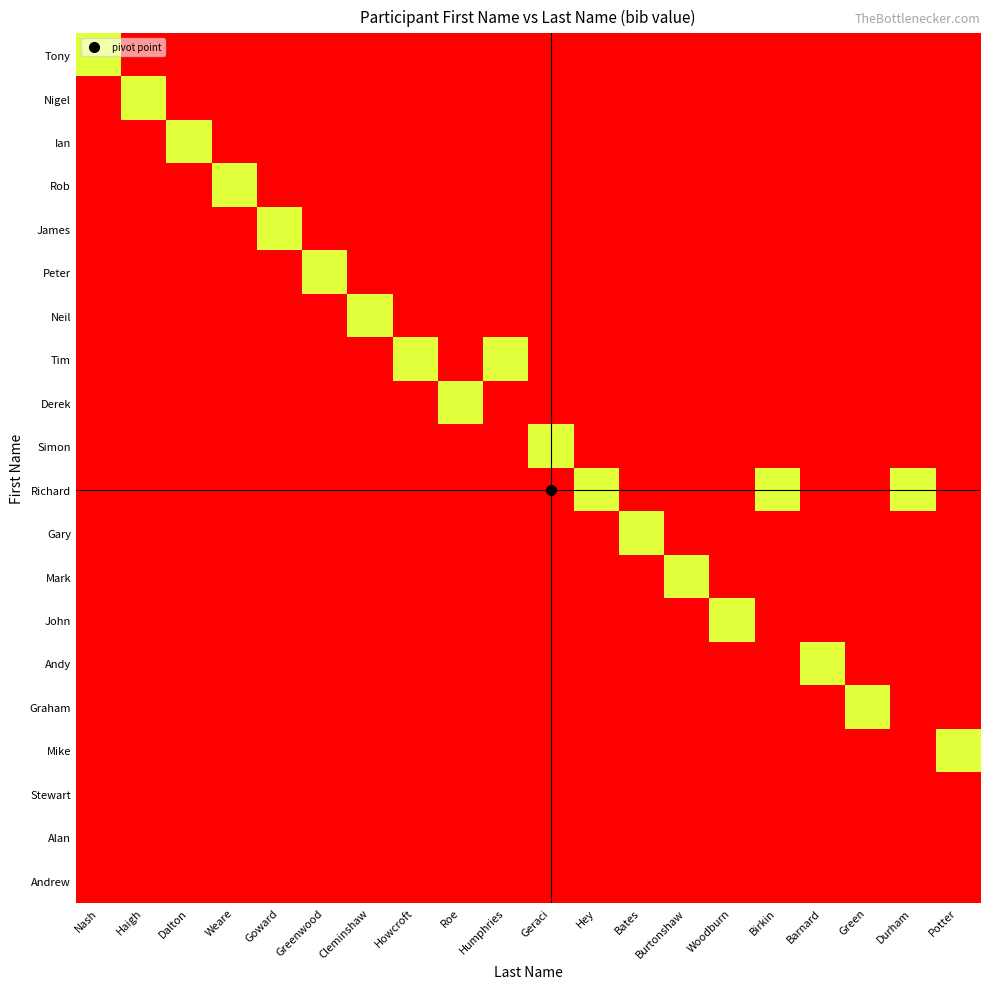

Which has a higher value, Humphries or Durham?

Humphries